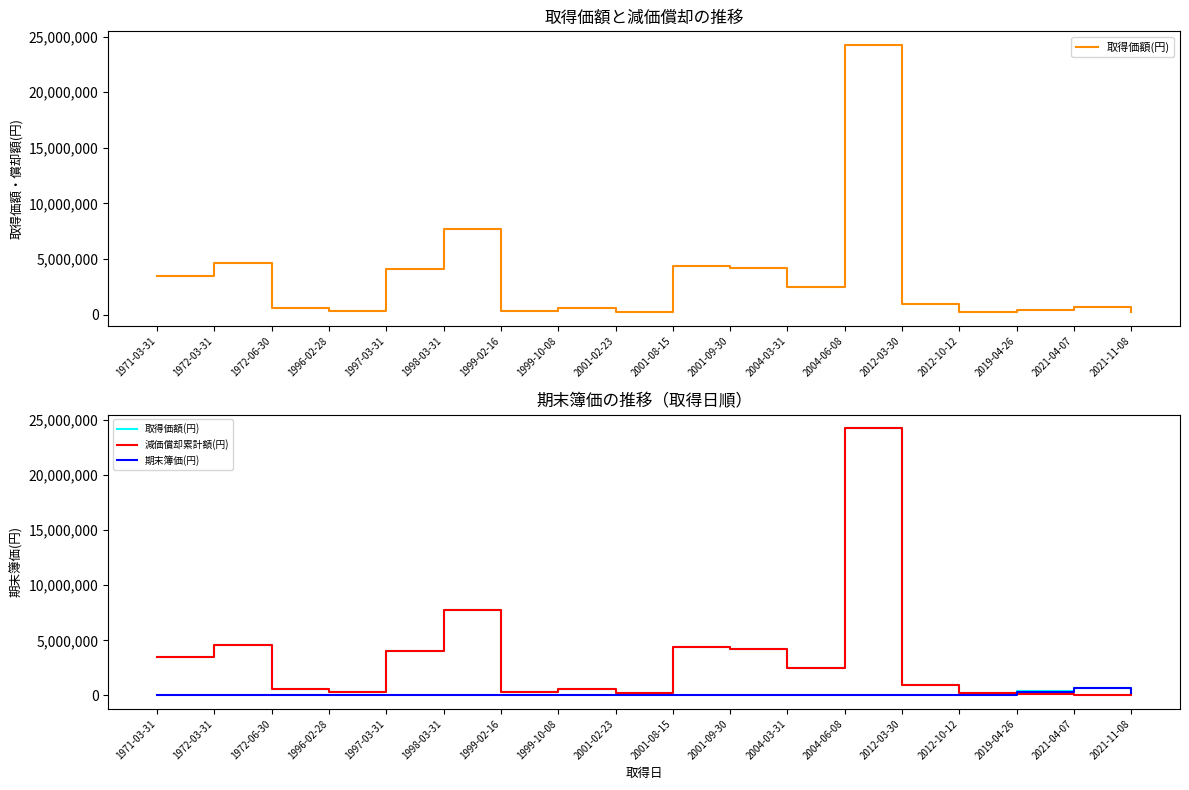

Where is 減価償却累計額(円) nearest to the value 12132997?

1998-03-31